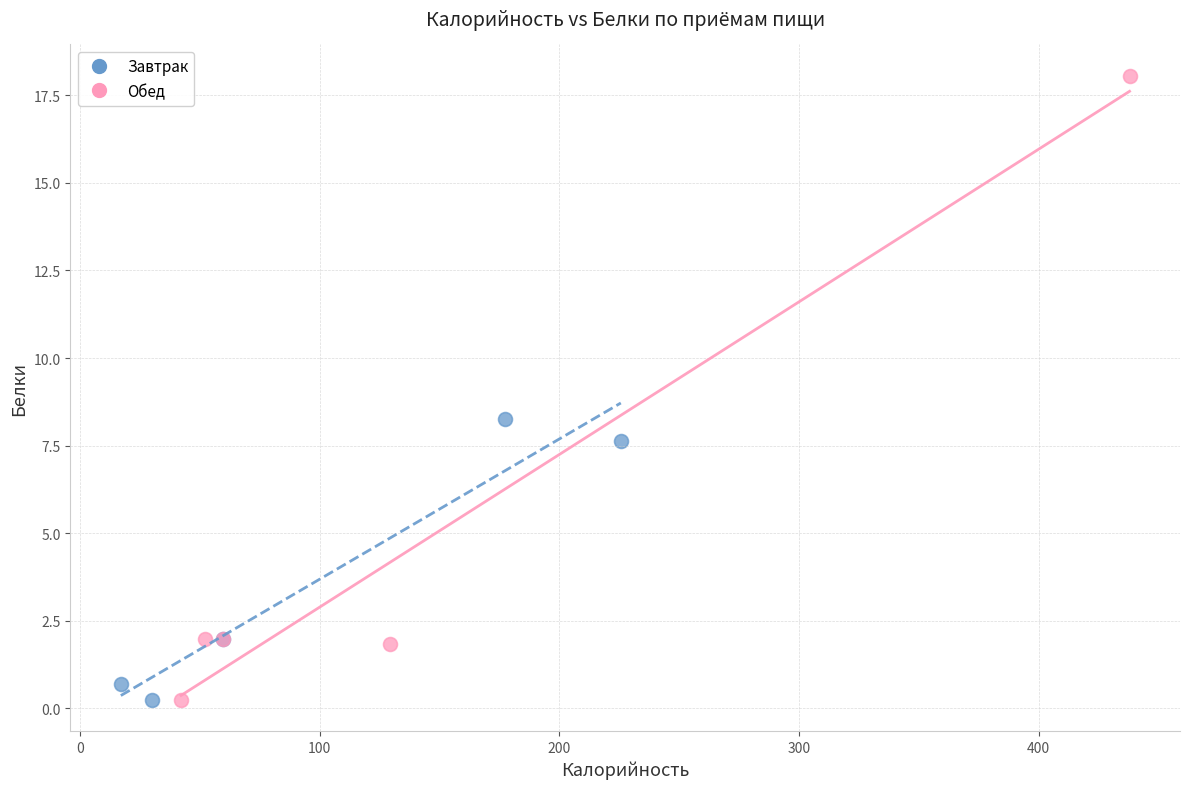

Which series contains the highest Y value?

Обед